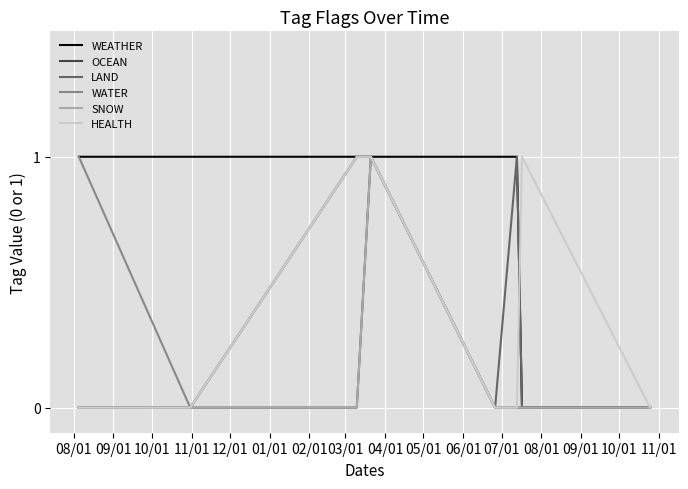

True or false: LAND and OCEAN cross at least once.

False